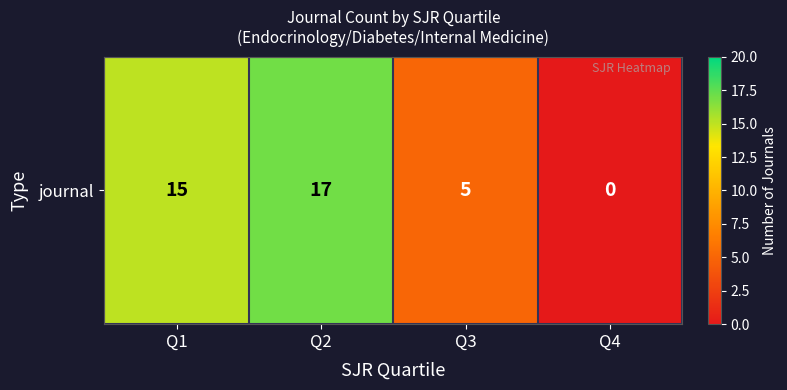

List the labels in order of value, largest first.

Q2, Q1, Q3, Q4